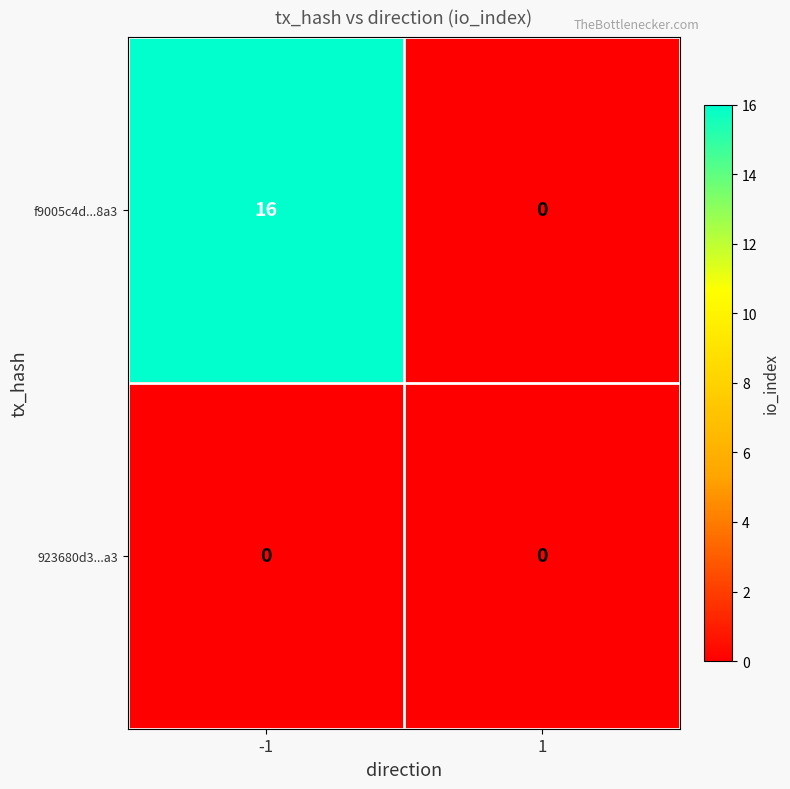

Which series has the largest total across all categories?

f9005c4d...8a3